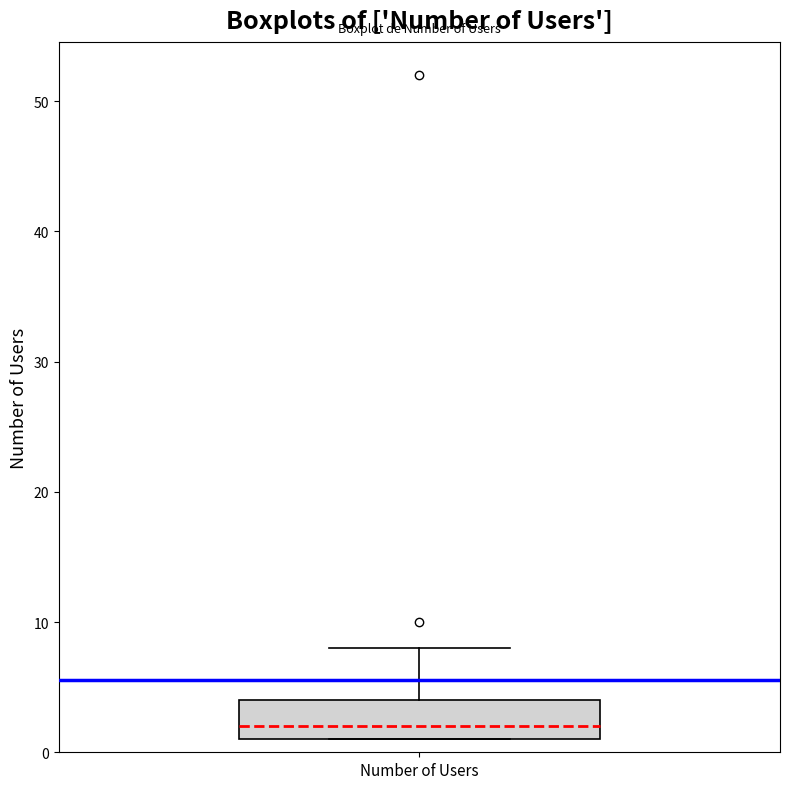

Read this box plot against the y-axis: the position of the median line, the range covered by the box, and the ends of both whiskers. The values are not printed on the chart, so give them approximately, as read against the axis.

median 2, box 1 to 4, whiskers 1 to 8